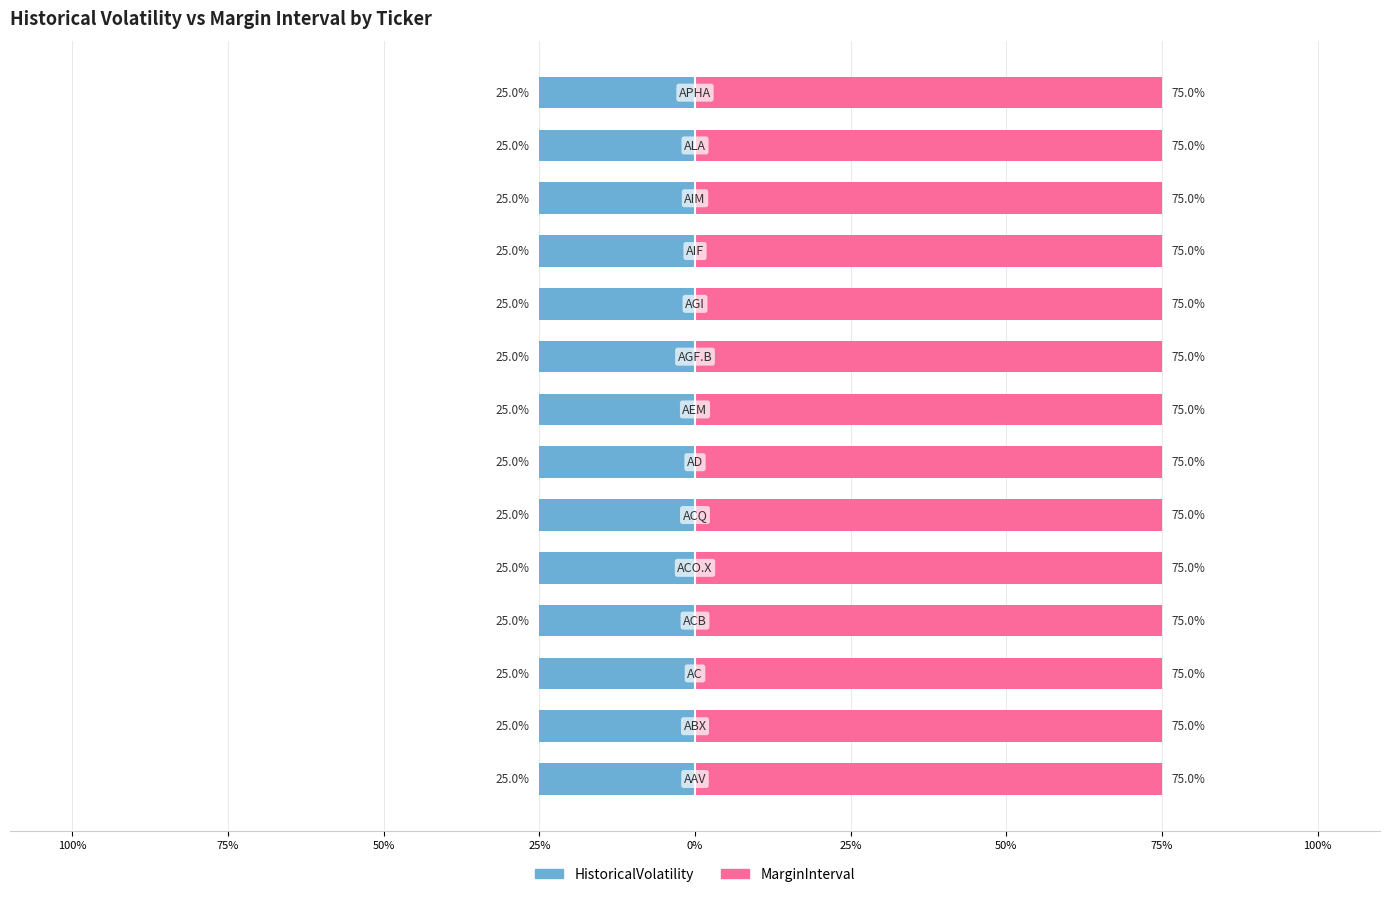

Count the number of data series in this chart.

2